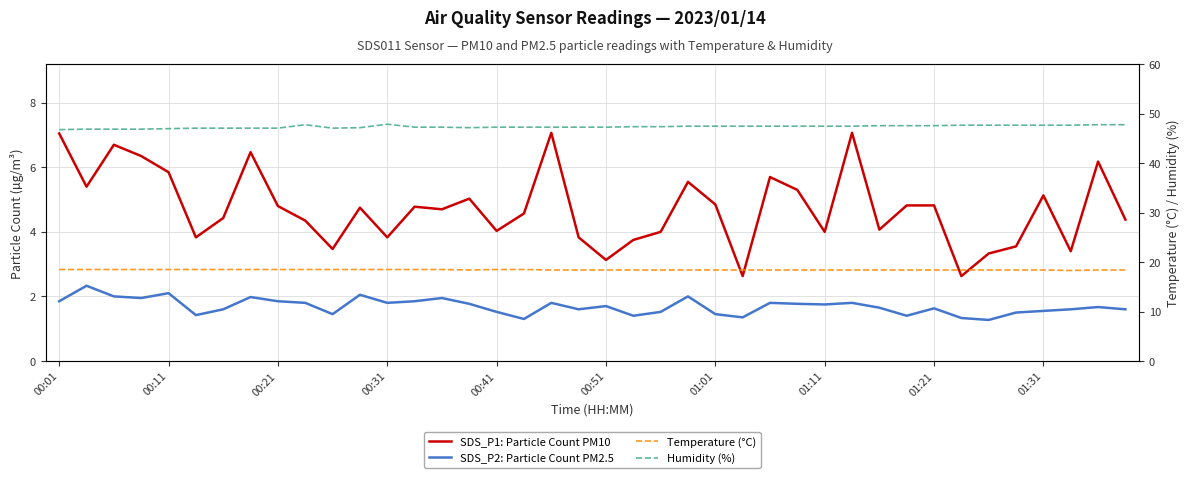

The Humidity (%) series shows 76.7 at 35. True or false?

False